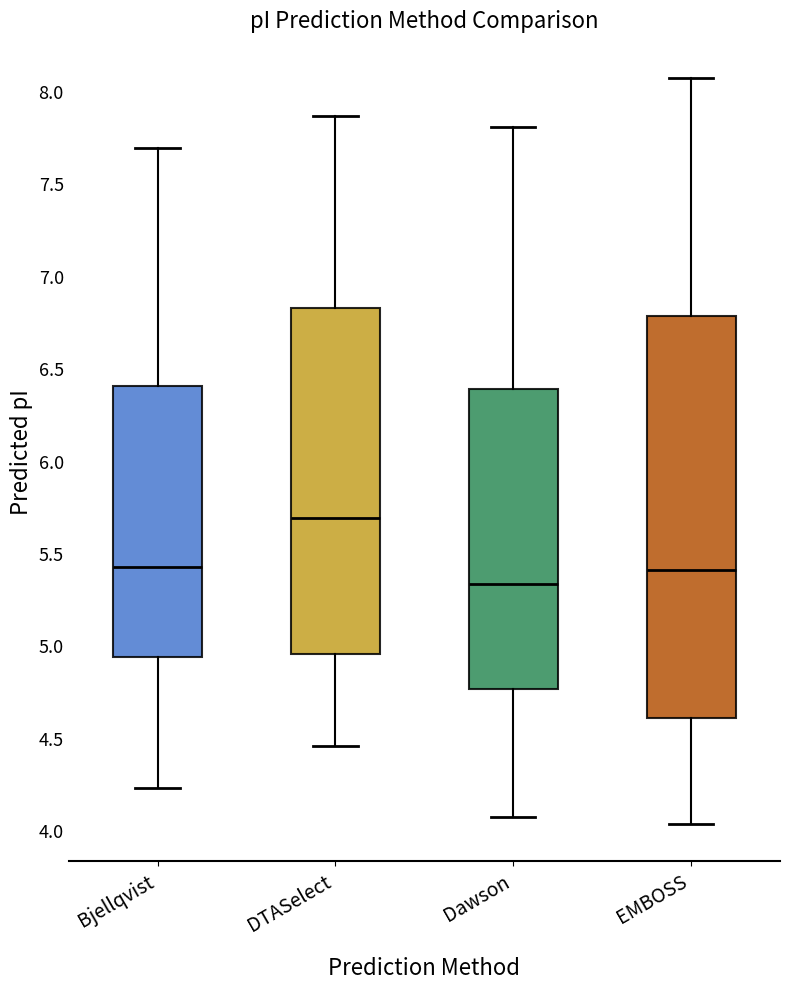

Where does the lower whisker of the box for Dawson end on the y-axis? The values are not printed on the chart, so give them approximately, as read against the axis.

4.10